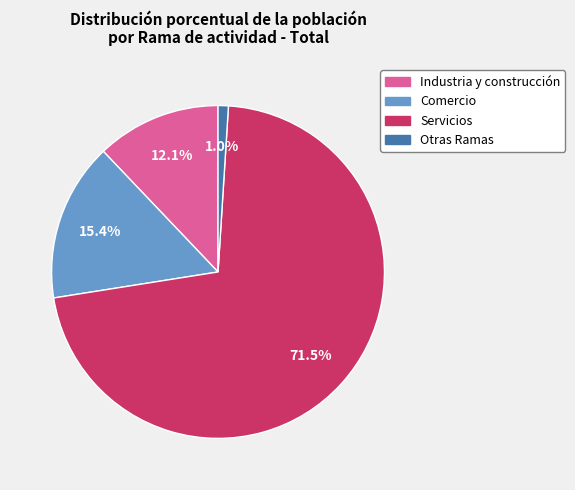

To the nearest percent, what is the difference between the Otras Ramas and Comercio slice percentages?

14%